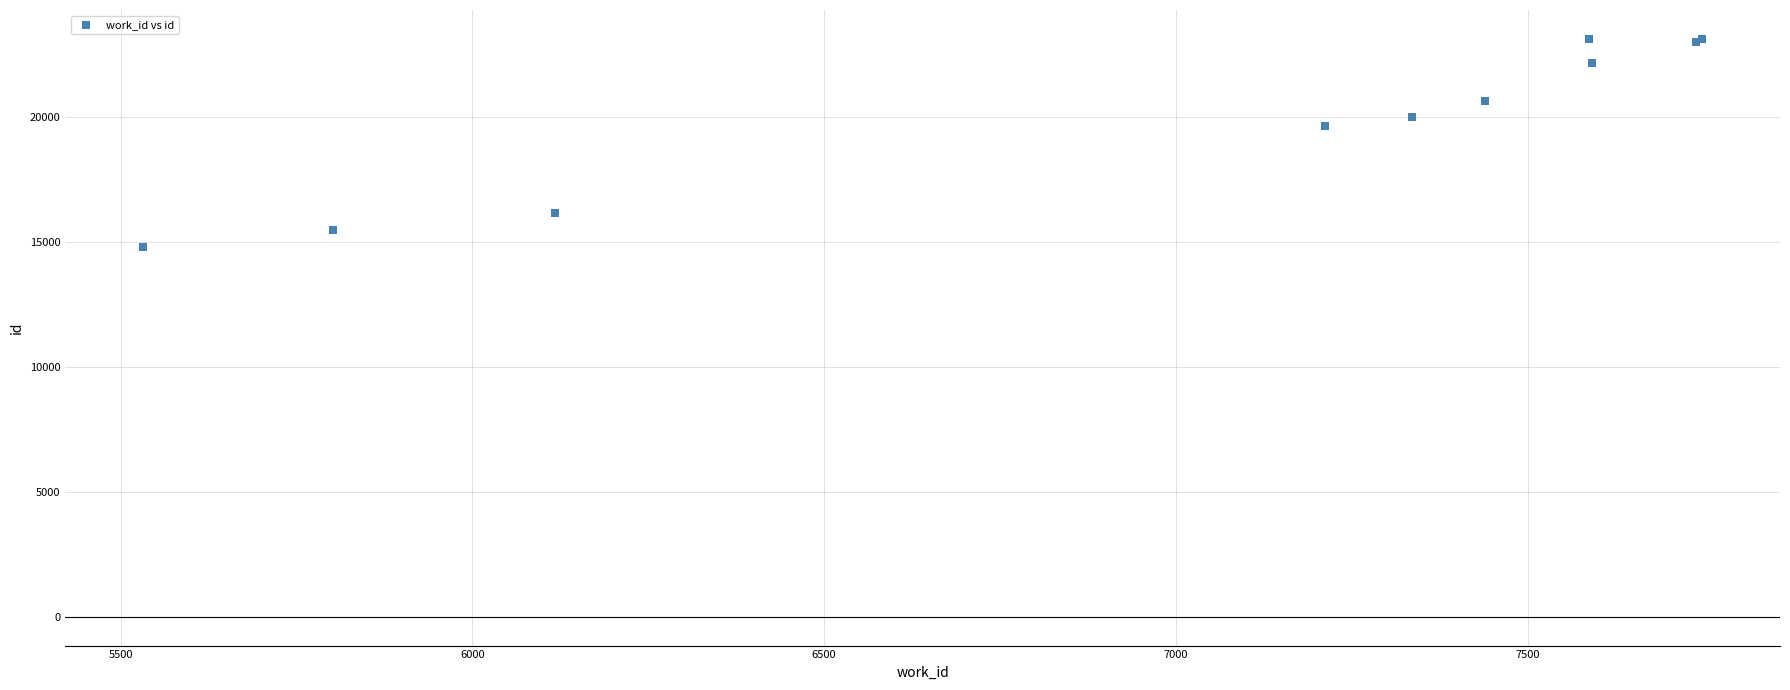

What Y value in the scatter plot is closest to 18971?

19674